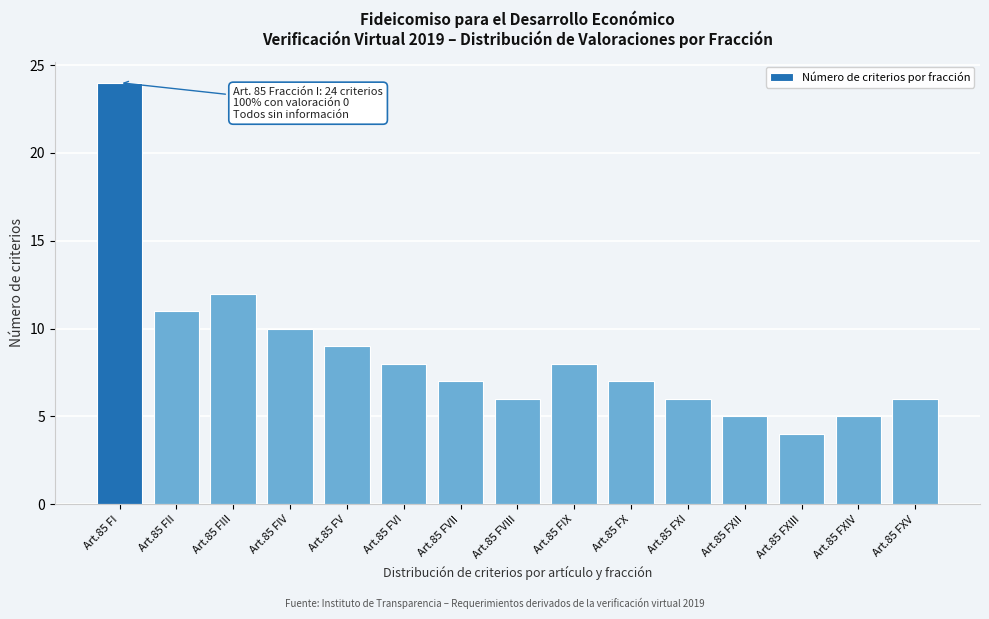

Reading right to left, transcribe all the data shown in this chart.

Art.85 FXV=6	Art.85 FXIV=5	Art.85 FXIII=4	Art.85 FXII=5	Art.85 FXI=6	Art.85 FX=7	Art.85 FIX=8	Art.85 FVIII=6	Art.85 FVII=7	Art.85 FVI=8	Art.85 FV=9	Art.85 FIV=10	Art.85 FIII=12	Art.85 FII=11	Art.85 FI=24